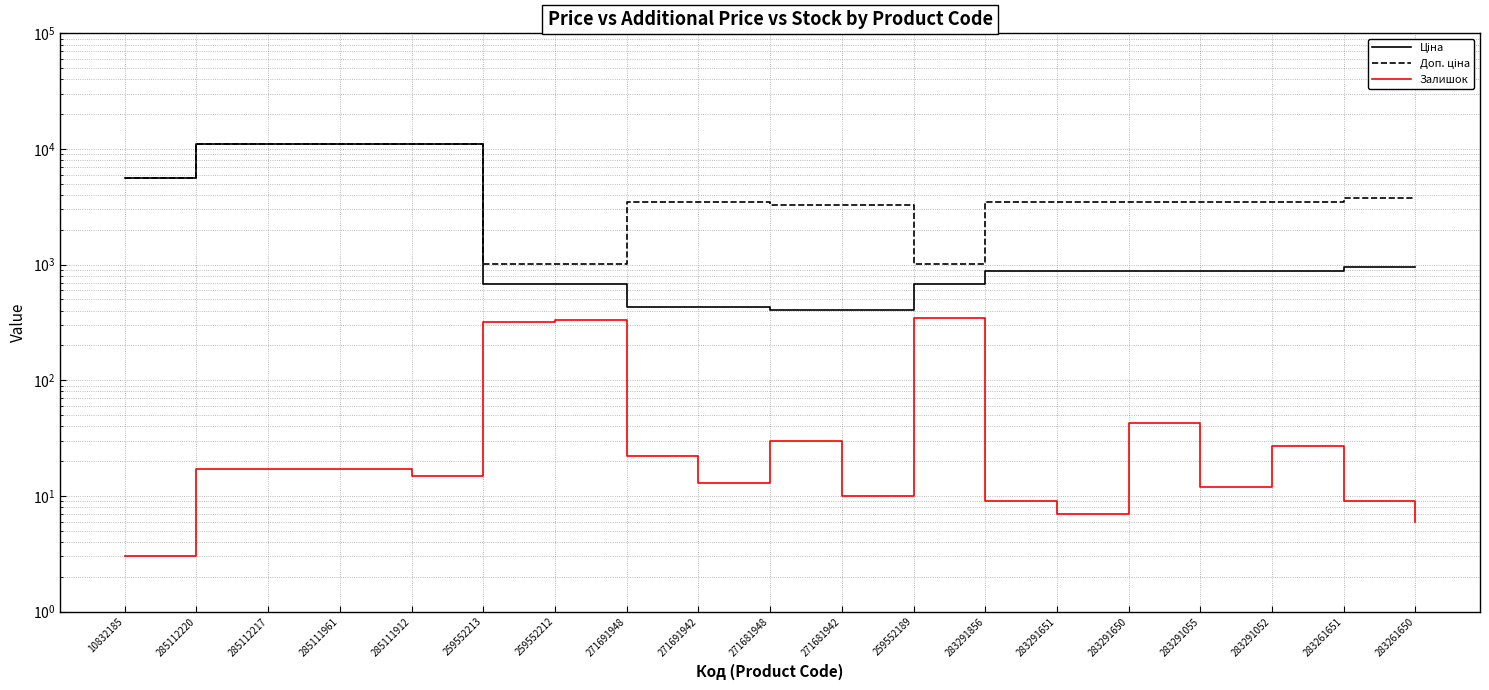

What is the approximate value of Доп. ціна at 10832185?

5560.3